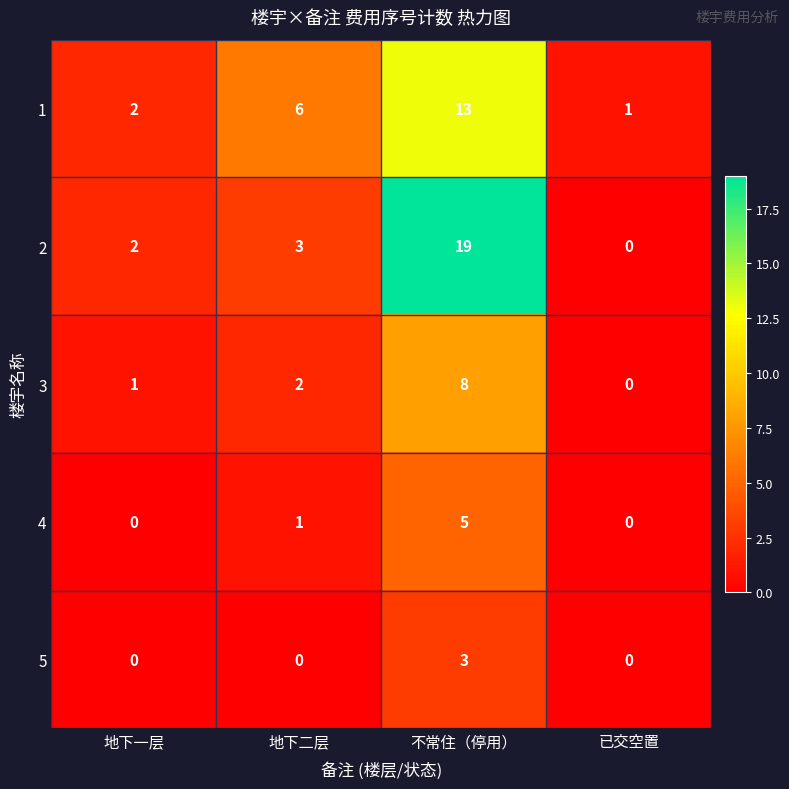

The value of 1 at 地下一层 is 2. True or false?

True